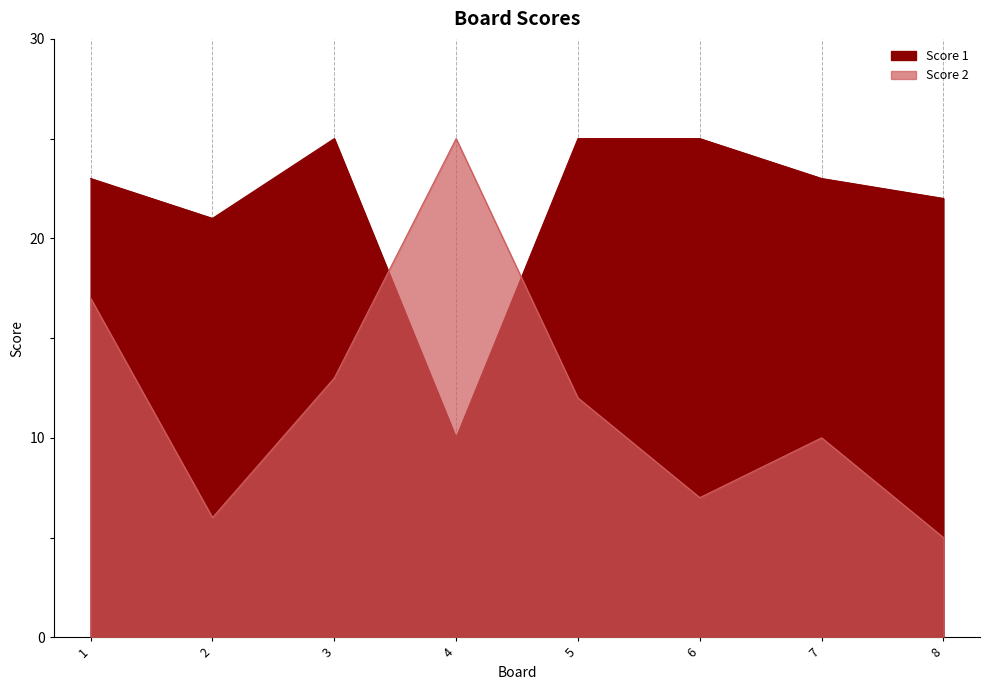

What is the difference between the Score 1 values at 1 and 3?

2